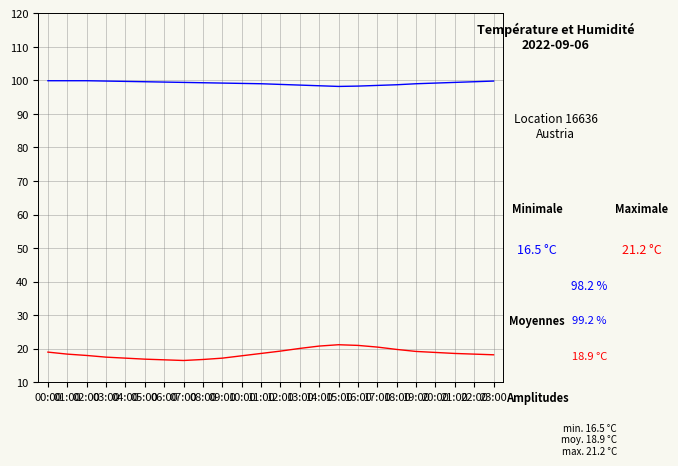

What is the minimum value shown in the chart?

16.5